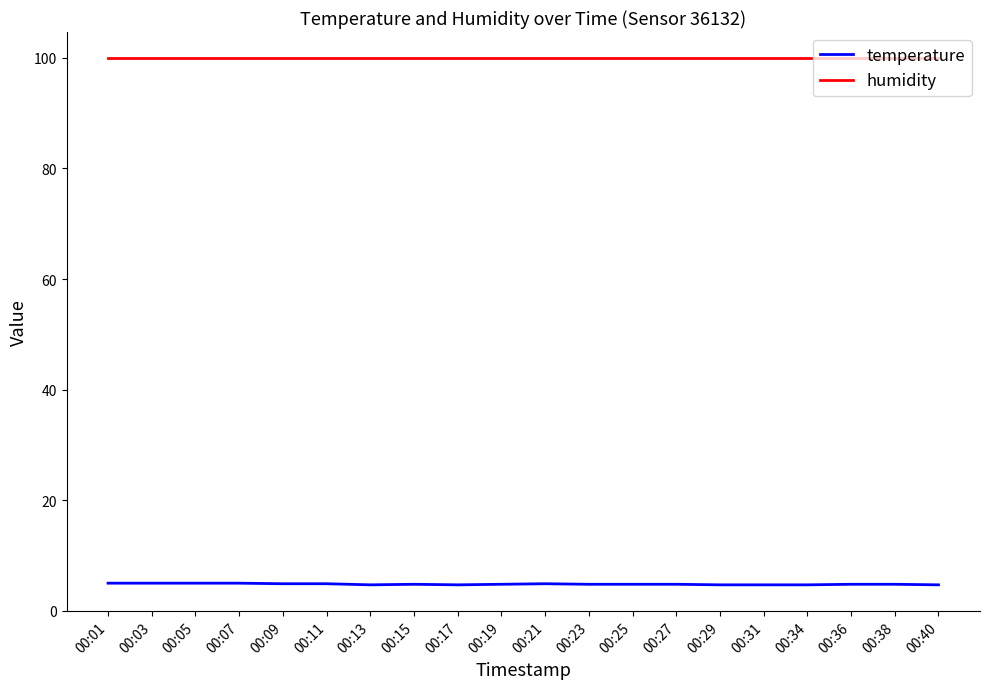

At 00:11, list the series in order from smallest to largest.

temperature, humidity